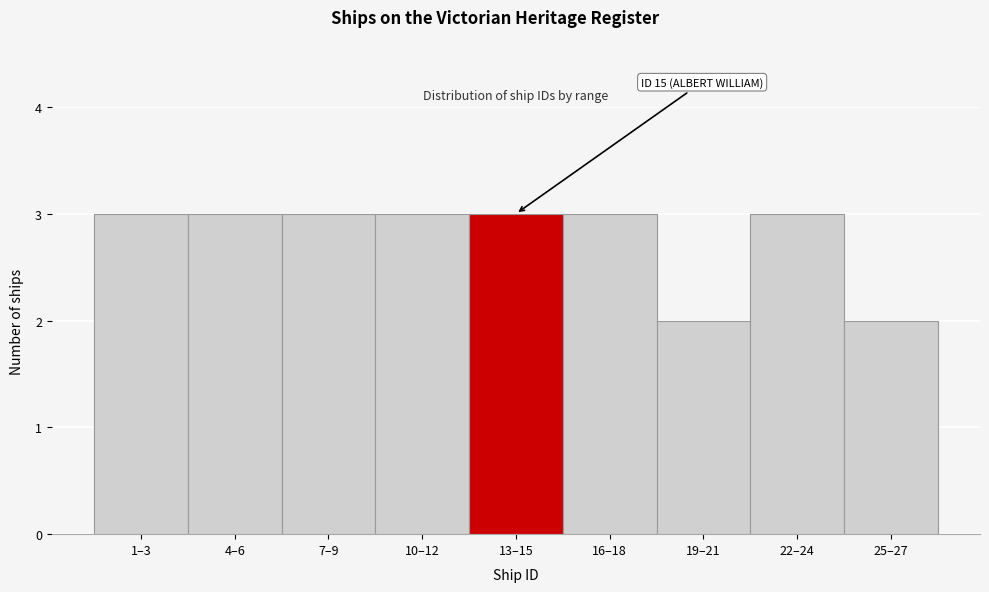

Reading right to left, list all the values displayed in this chart.

2	3	2	3	3	3	3	3	3